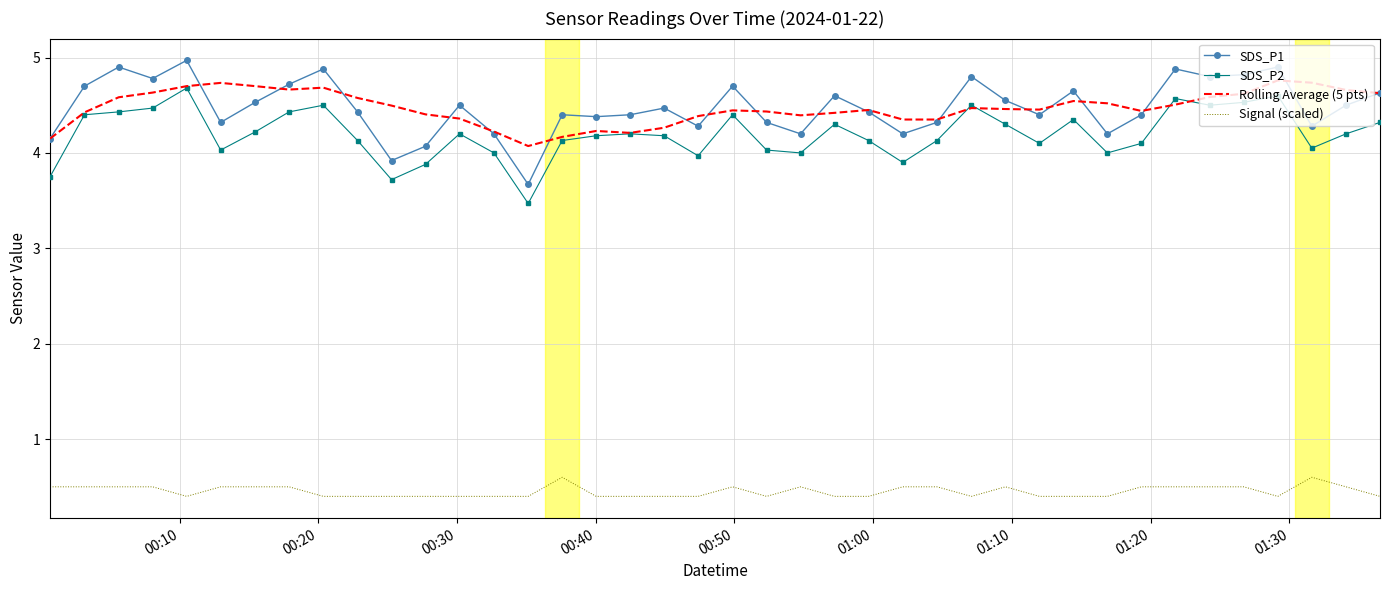

Which series has the widest spread of values?

SDS_P1